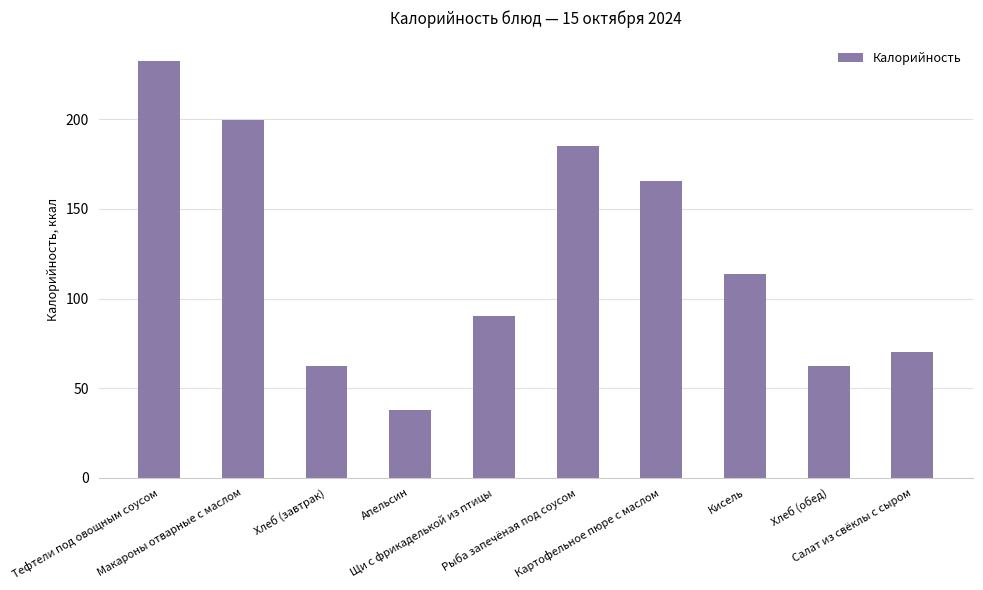

What is the value of the 4th bar from the left?

37.8